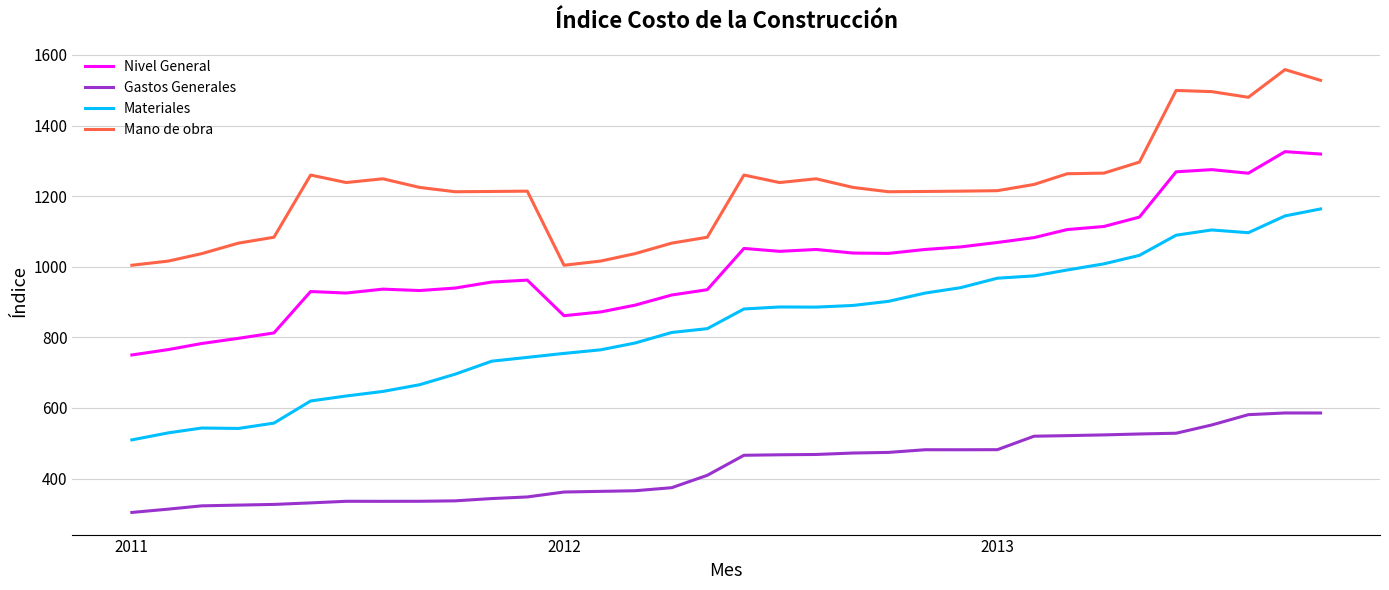

How many series are shown in this chart?

4